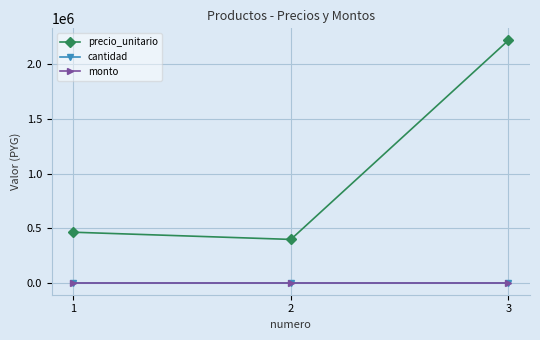

Is this an area chart (filled region under the line)?

No